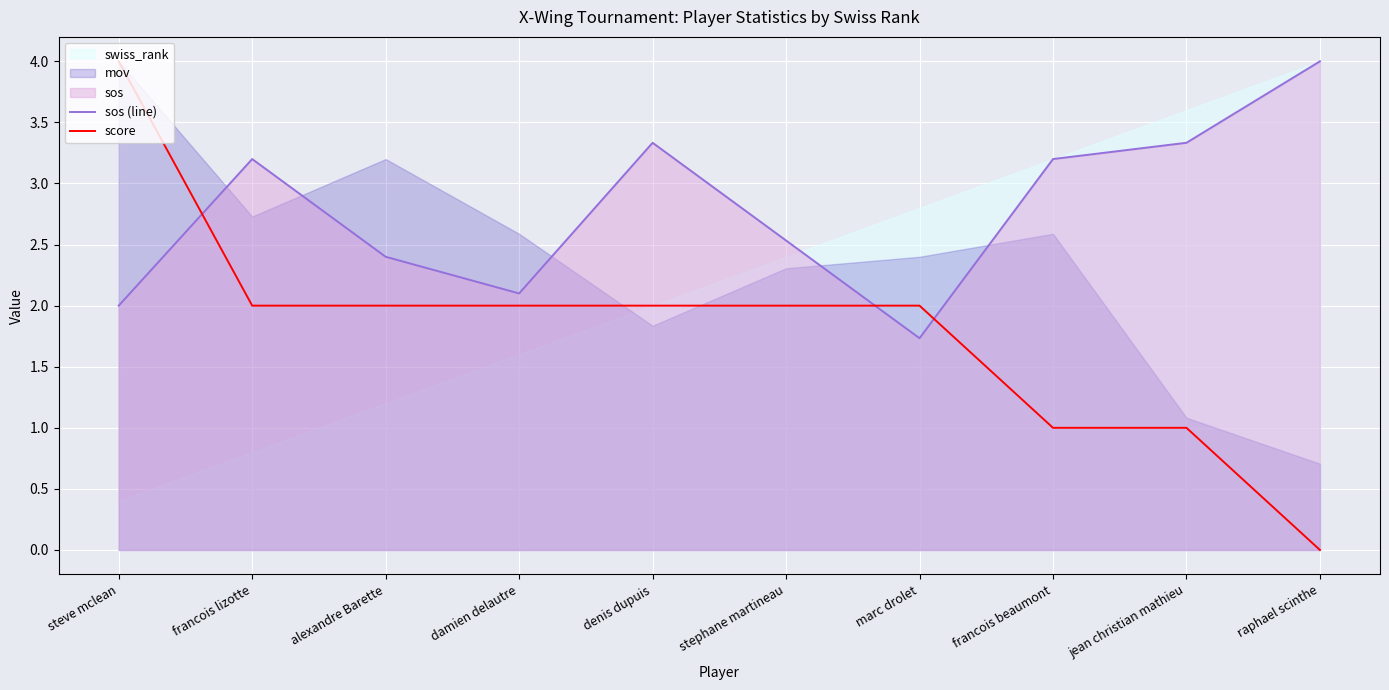

Between damien delautre and francois lizotte, which is larger?

francois lizotte